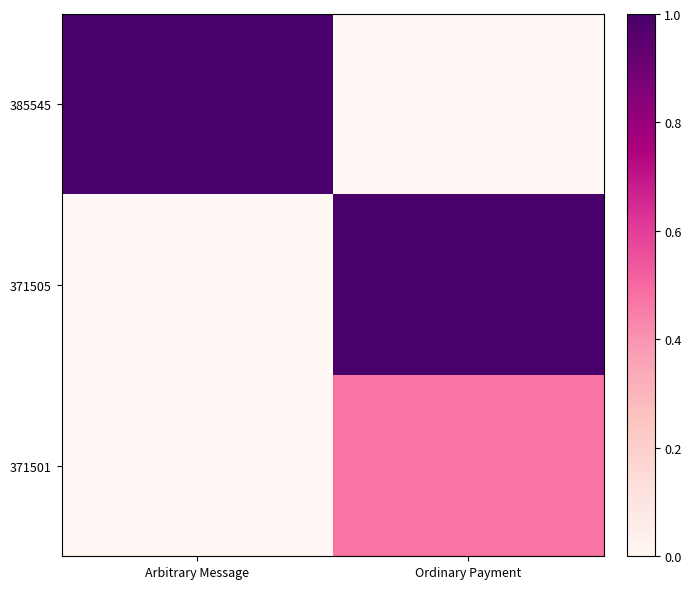

Reading left to right, list all the values displayed in this chart.

385545: Arbitrary Message=1.0	Ordinary Payment=0.0
371505: Arbitrary Message=0.0	Ordinary Payment=1.0
371501: Arbitrary Message=0.0	Ordinary Payment=0.5